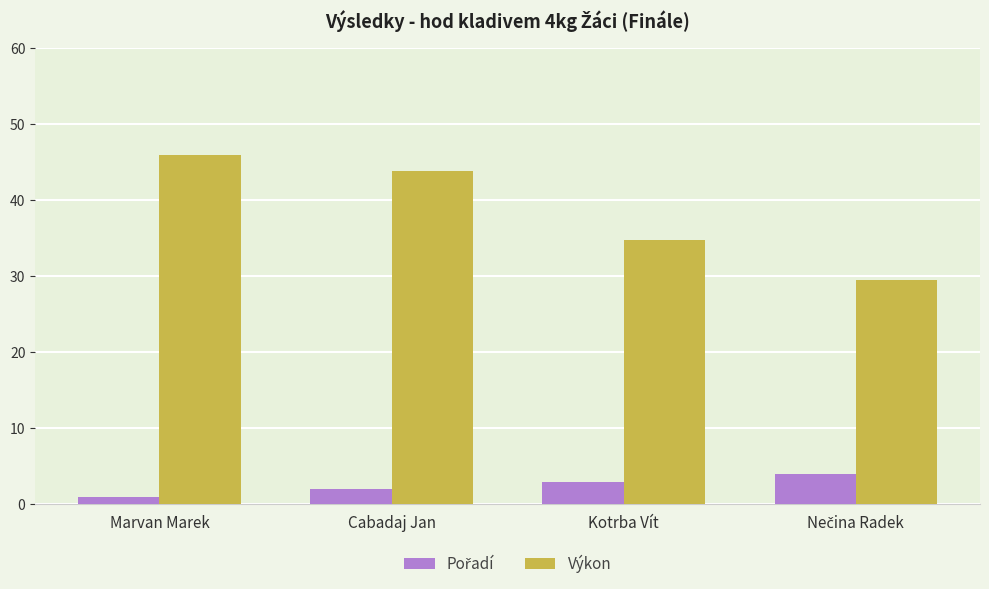

What is the label of the 3rd bar from the right?

Cabadaj Jan